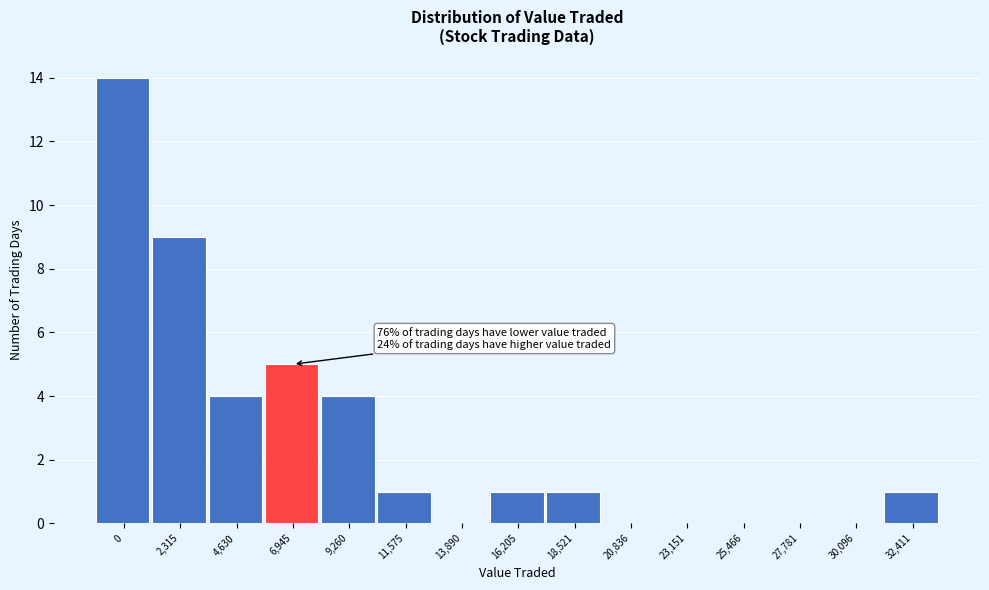

Reading right to left, transcribe all the data shown in this chart.

32,411=1	30,096=0	27,781=0	25,466=0	23,151=0	20,836=0	18,521=1	16,205=1	13,890=0	11,575=1	9,260=4	6,945=5	4,630=4	2,315=9	0=14